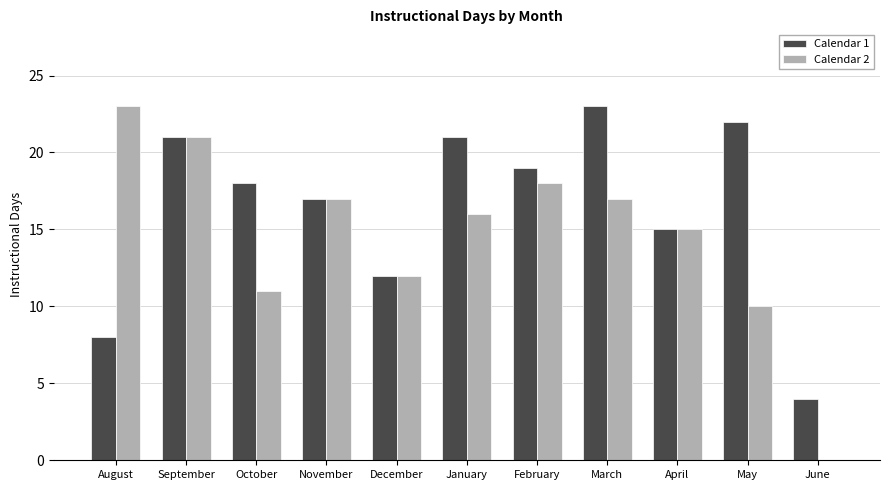

Reading left to right, transcribe all the data shown in this chart.

Calendar 1: August=8	September=21	October=18	November=17	December=12	January=21	February=19	March=23	April=15	May=22	June=4
Calendar 2: August=23	September=21	October=11	November=17	December=12	January=16	February=18	March=17	April=15	May=10	June=0